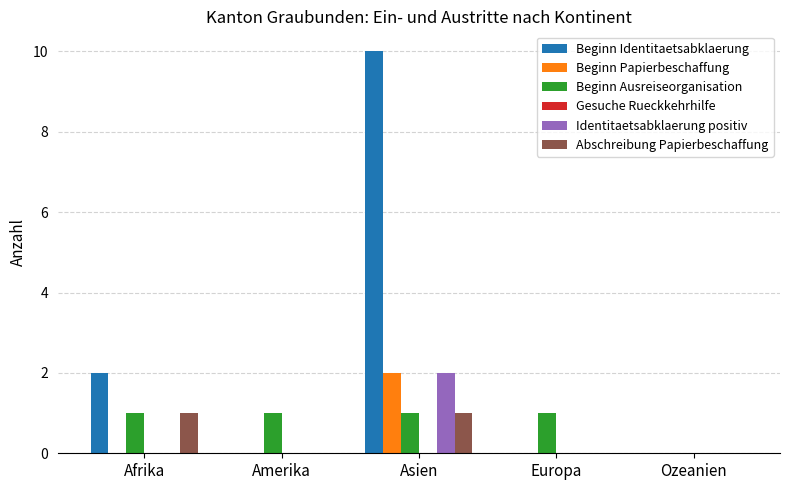

Are the bars horizontal?

No